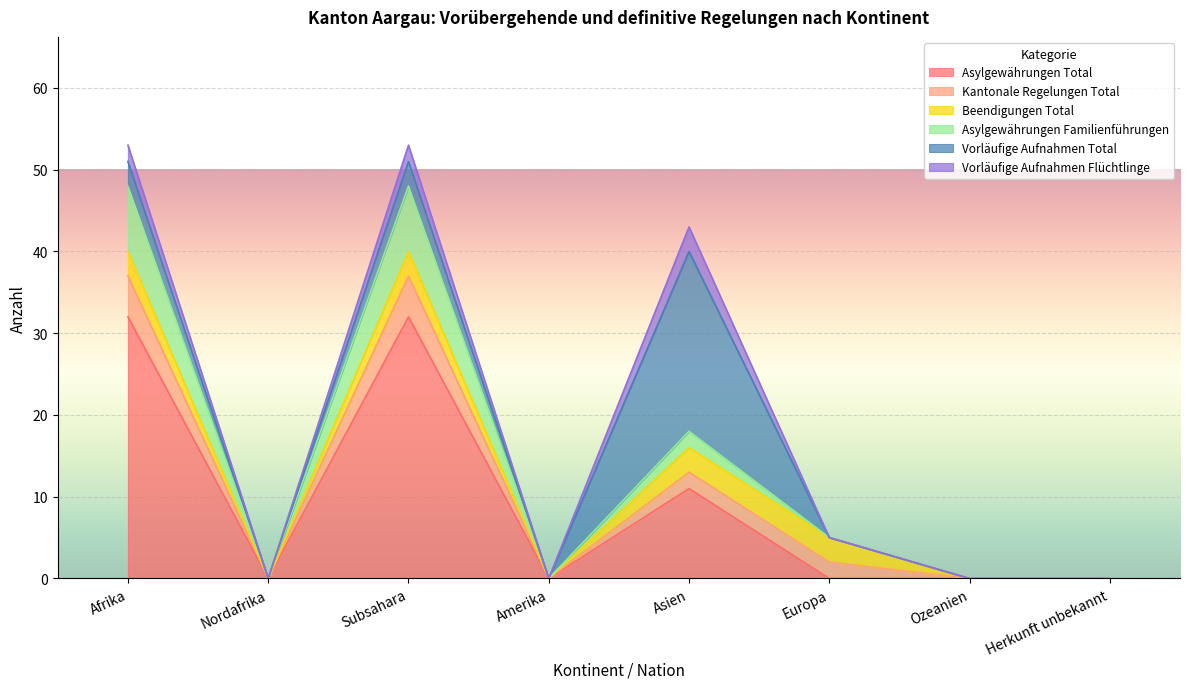

How many interior local valleys does the Kantonale Regelungen Total series have?

2